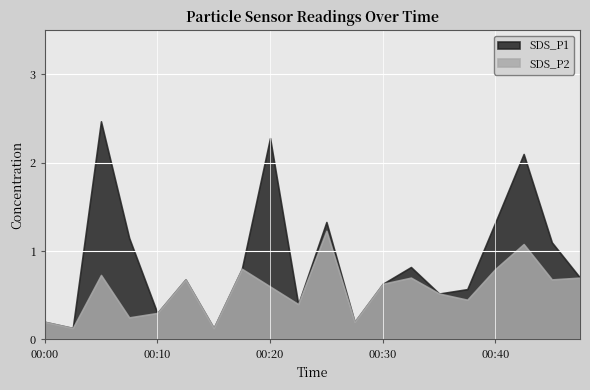

How many lines are shown in the chart?

2